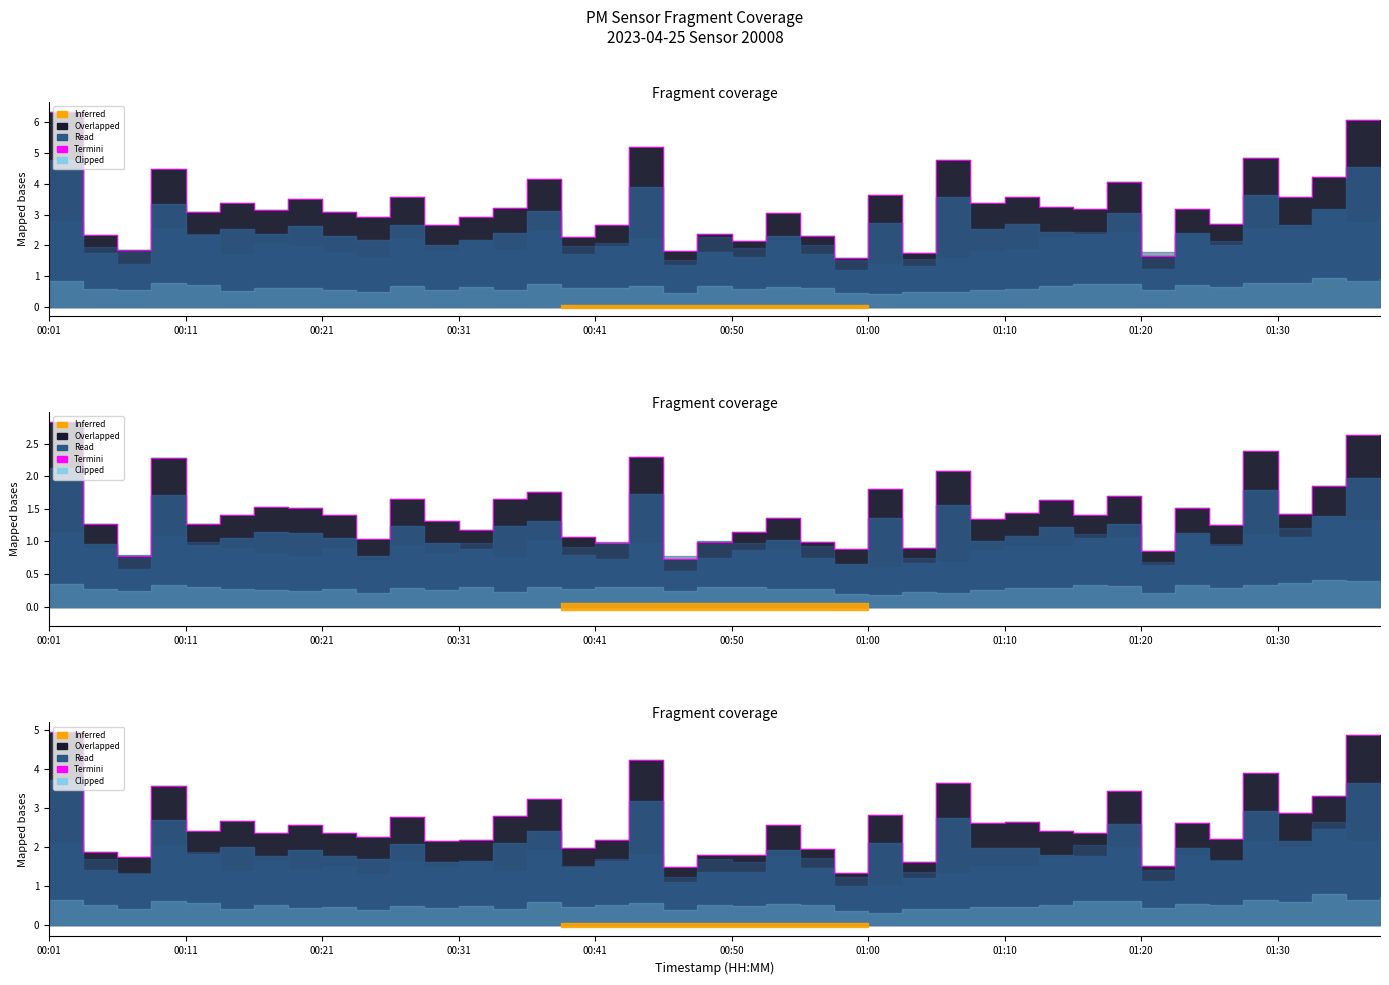

What is the average value?

2.6